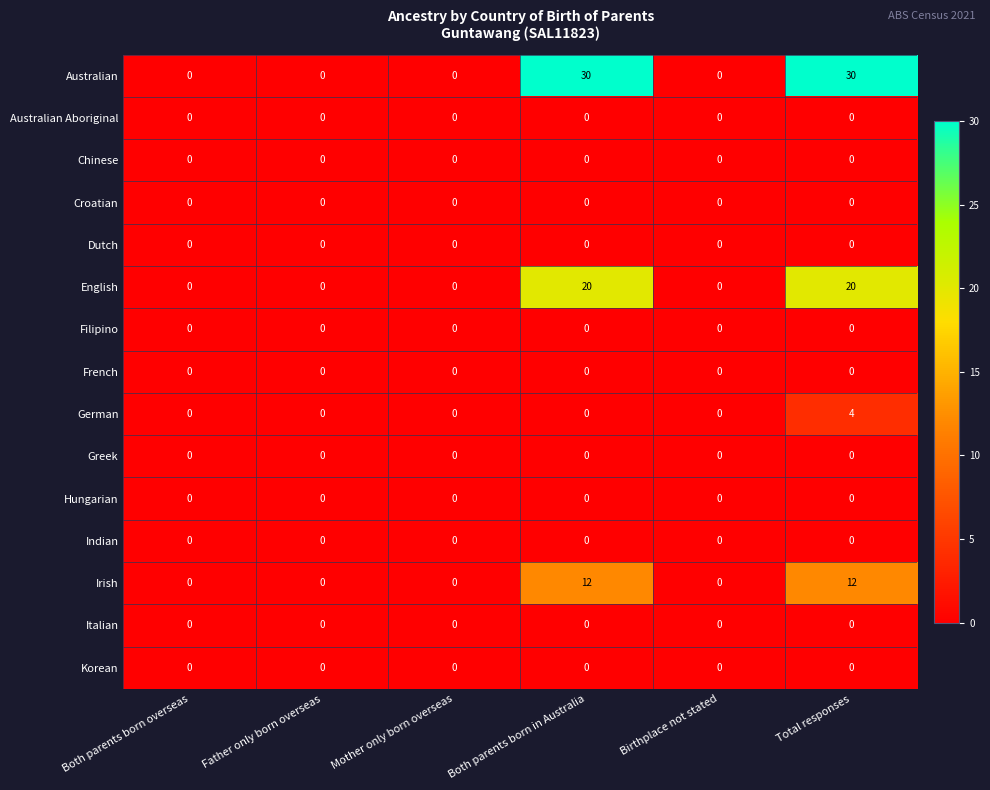

The Korean series shows 0 at Both parents born in Australia. True or false?

True